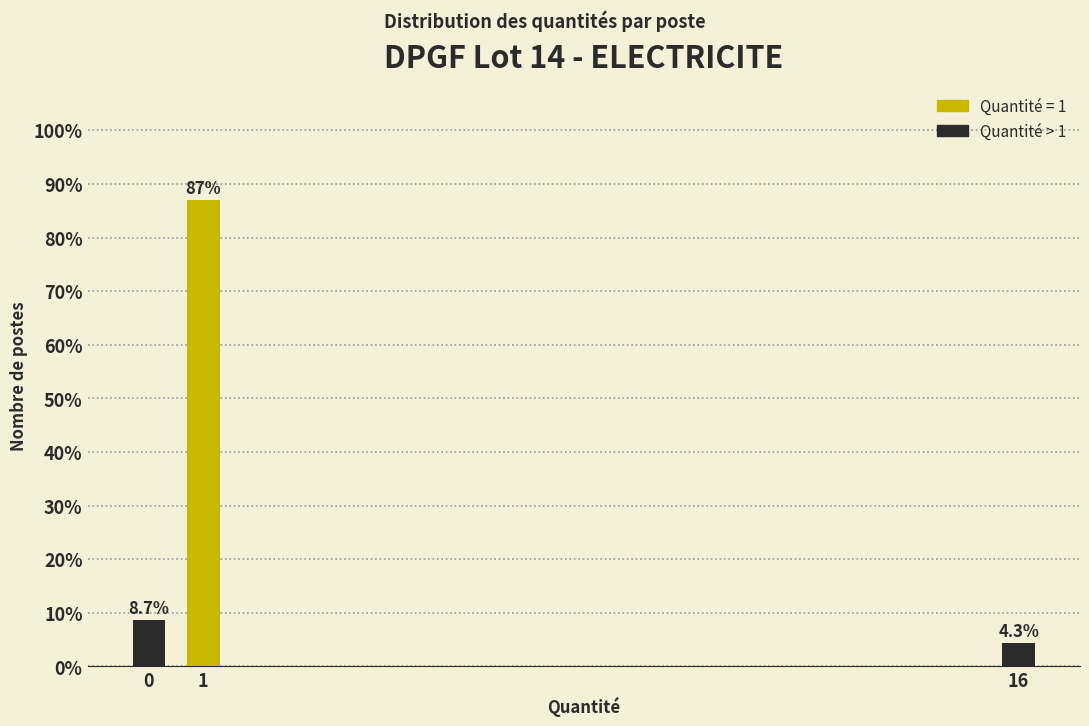

Reading left to right, extract all data points from this chart.

8.7	87.0	4.3